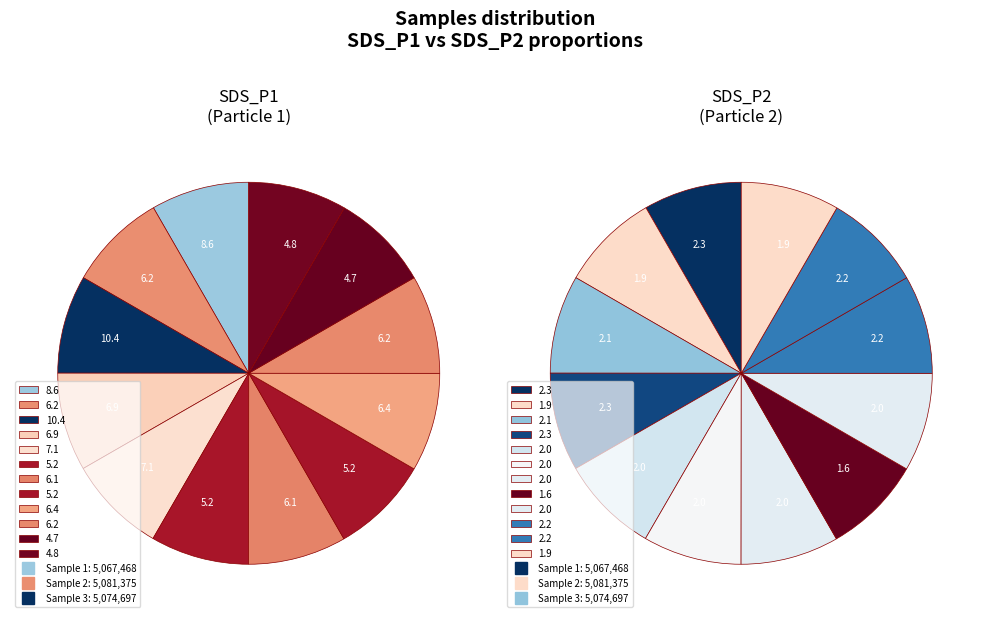

Does 28 represent more than half of the total?

No